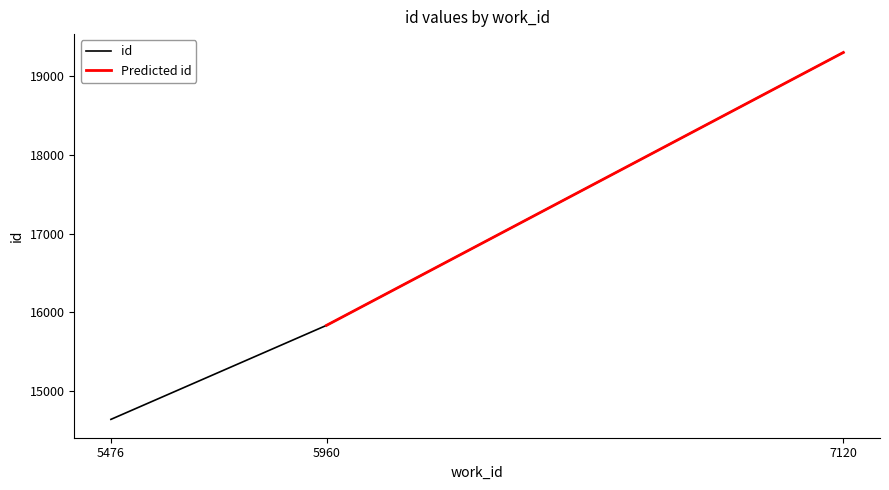

What is the change in value from 5476 to 7120?

+4659